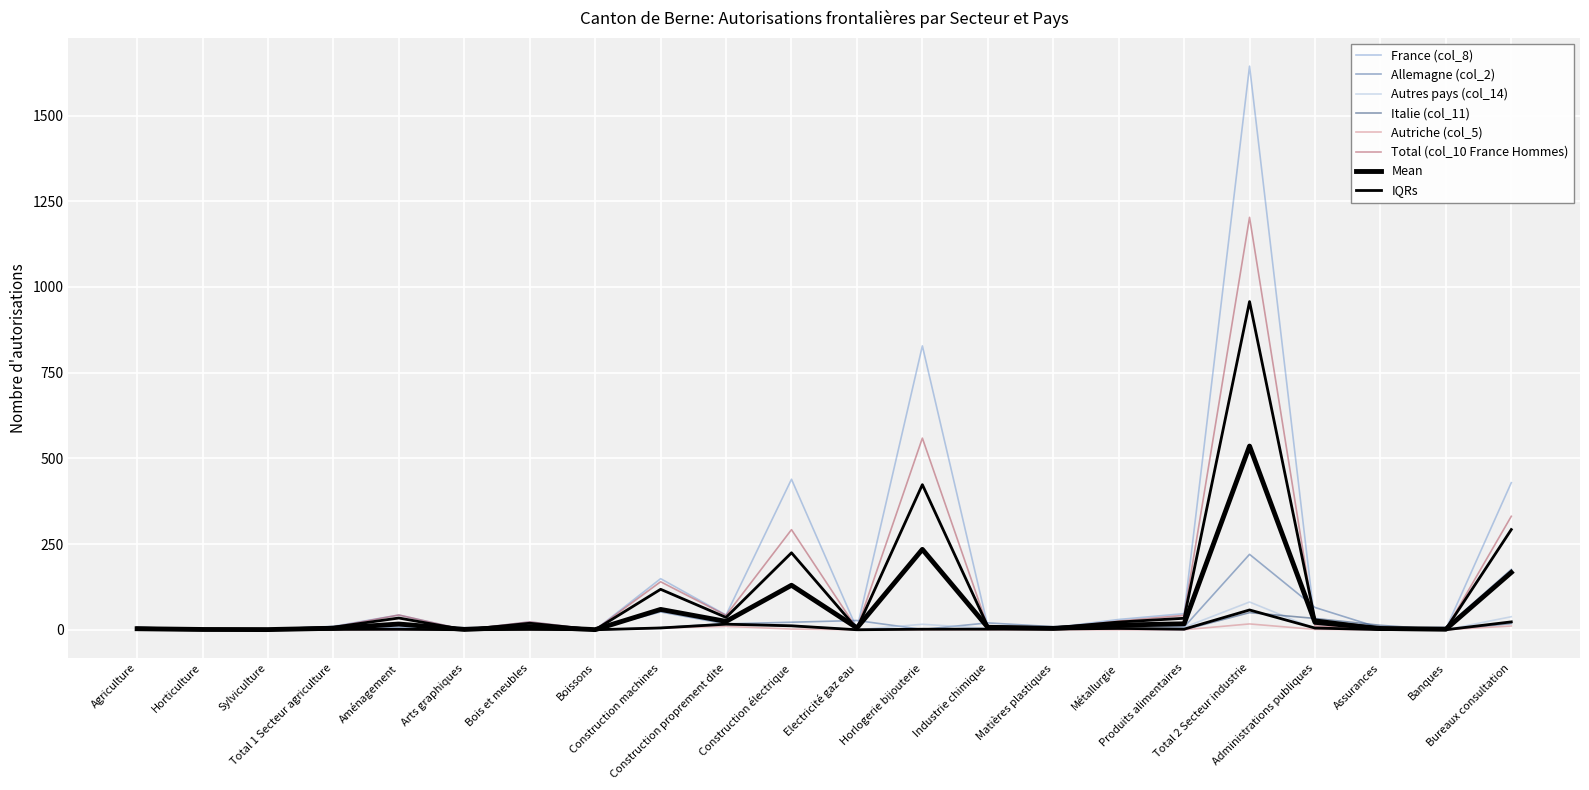

True or false: Autriche (col_5) and France (col_8) cross at least once.

False